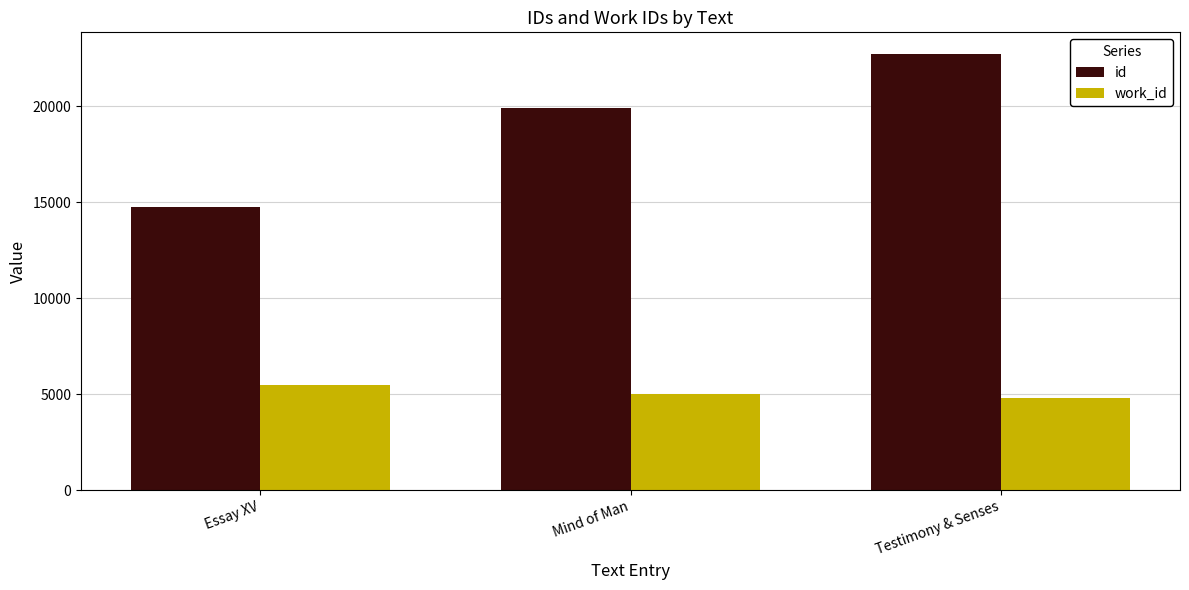

What is the sum of all id values?

57326